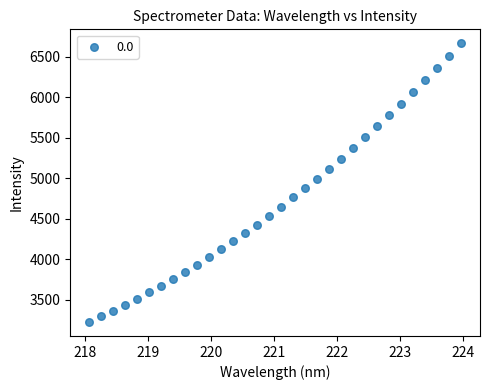

What is the range of X values (max minus min)?

5.9